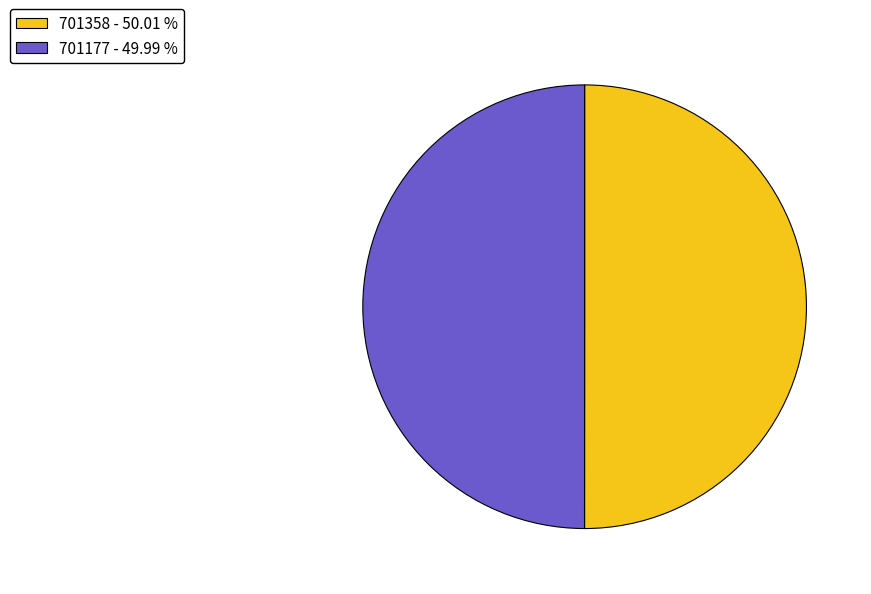

Do 701358 - 50.01 % and 701177 - 49.99 % together represent more than half of the pie?

Yes